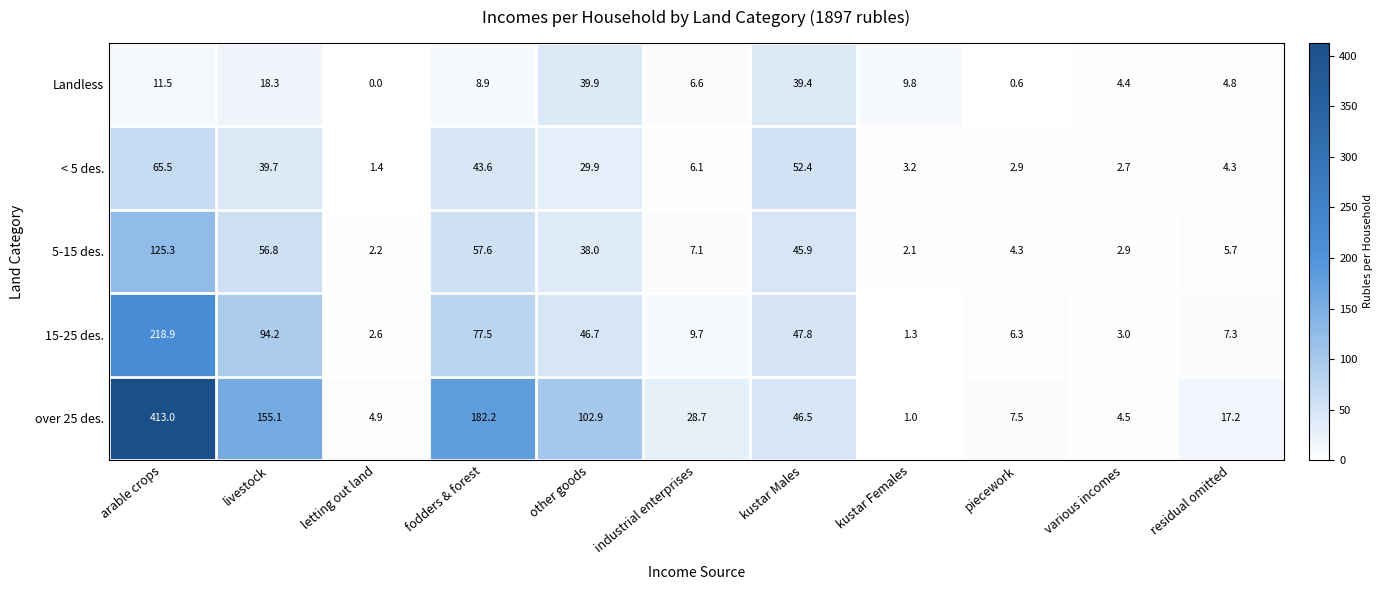

The 5-15 des. series shows 38.0 at other goods. True or false?

True